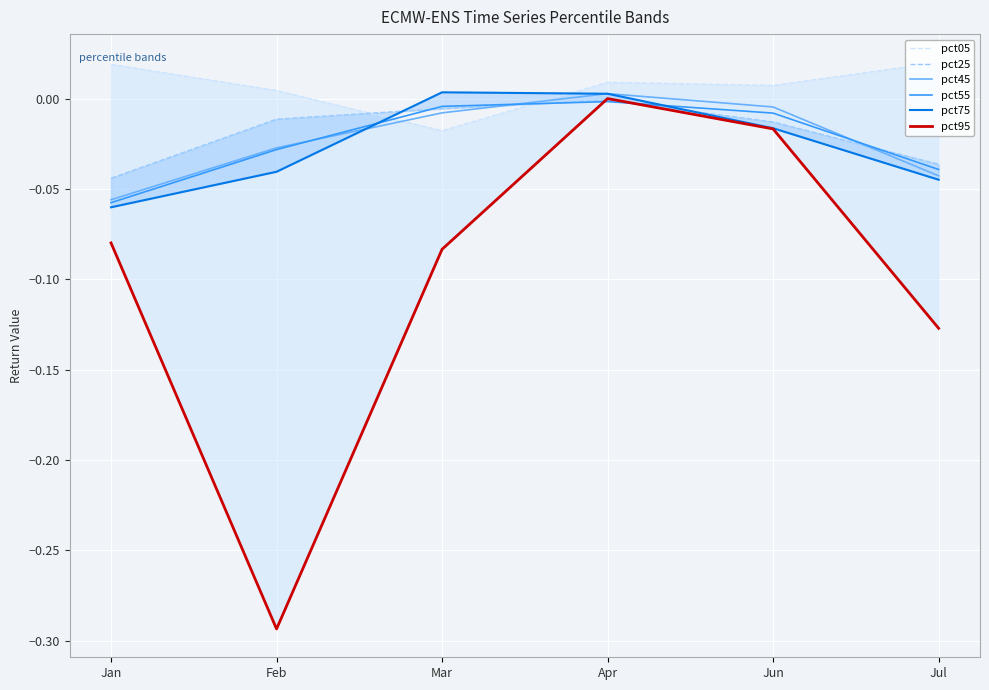

What are all the series names shown in the legend?

pct05, pct25, pct45, pct55, pct75, pct95